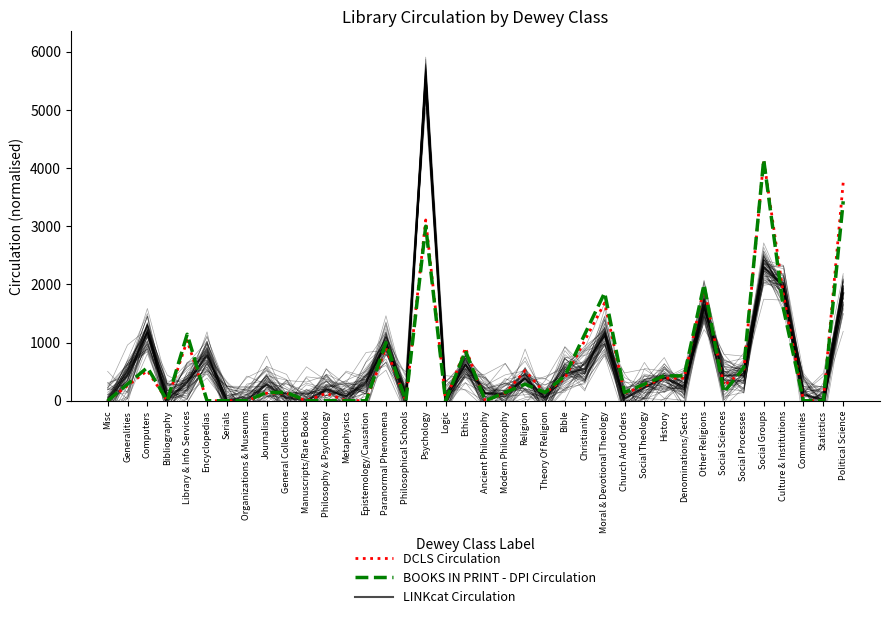

Between Church And Orders and Political Science, which is larger?

Political Science